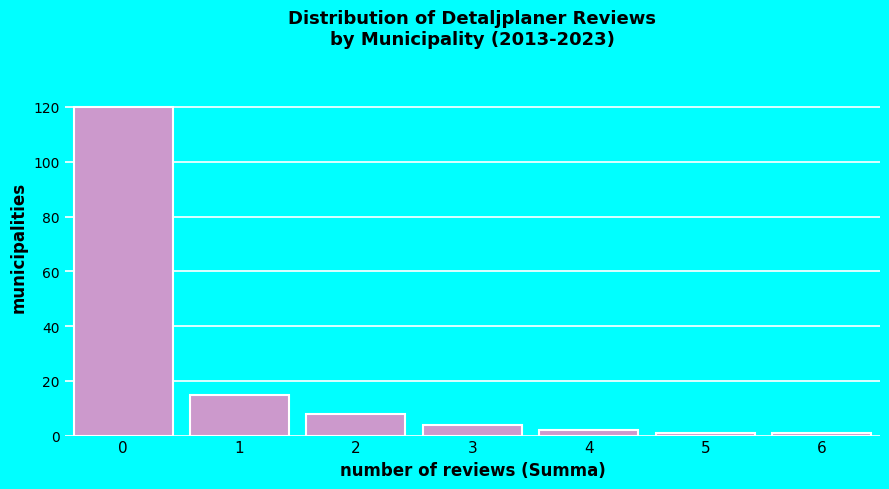

Reading left to right, list all the values displayed in this chart.

120	15	8	4	2	1	1